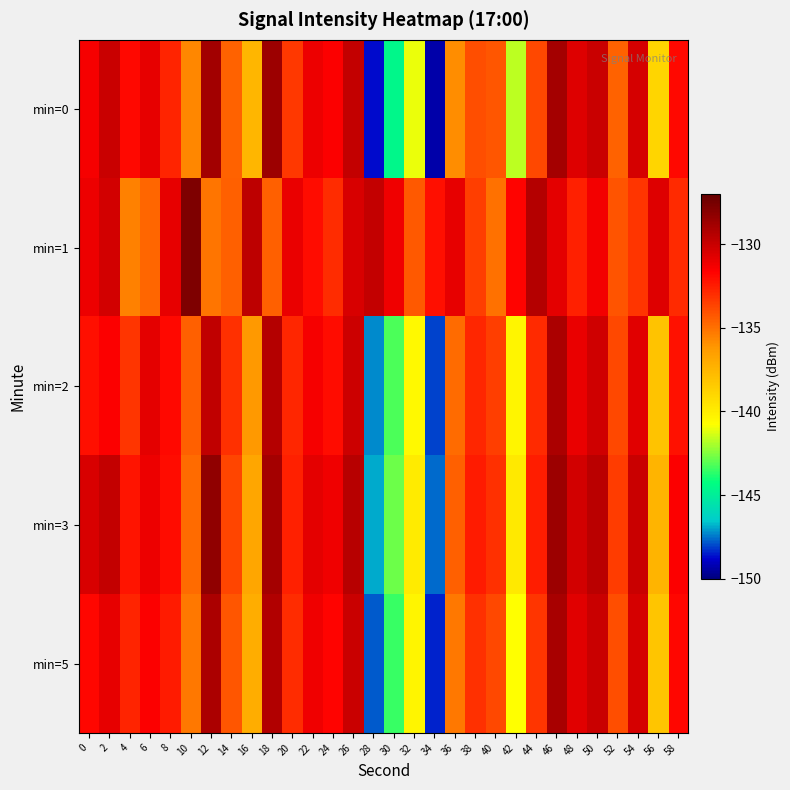

At which category does the chart reach its minimum across all series?

34